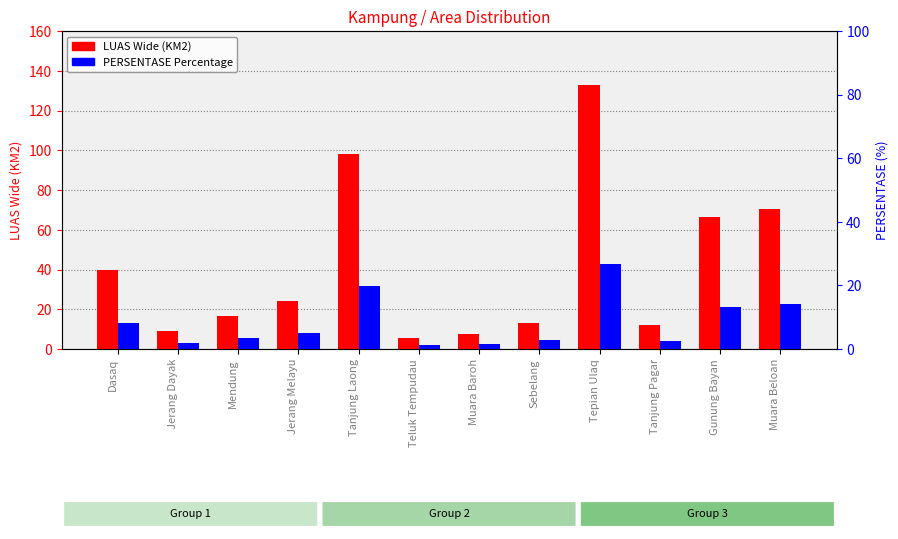

Reading left to right, extract all data points from this chart.

LUAS Wide (KM2): 39.9	8.9	16.6	24.4	98.3	5.5	7.8	13.3	133.0	12.2	66.3	70.4
PERSENTASE Percentage: 8.0	1.8	3.4	4.9	19.8	1.1	1.6	2.7	26.8	2.5	13.3	14.2